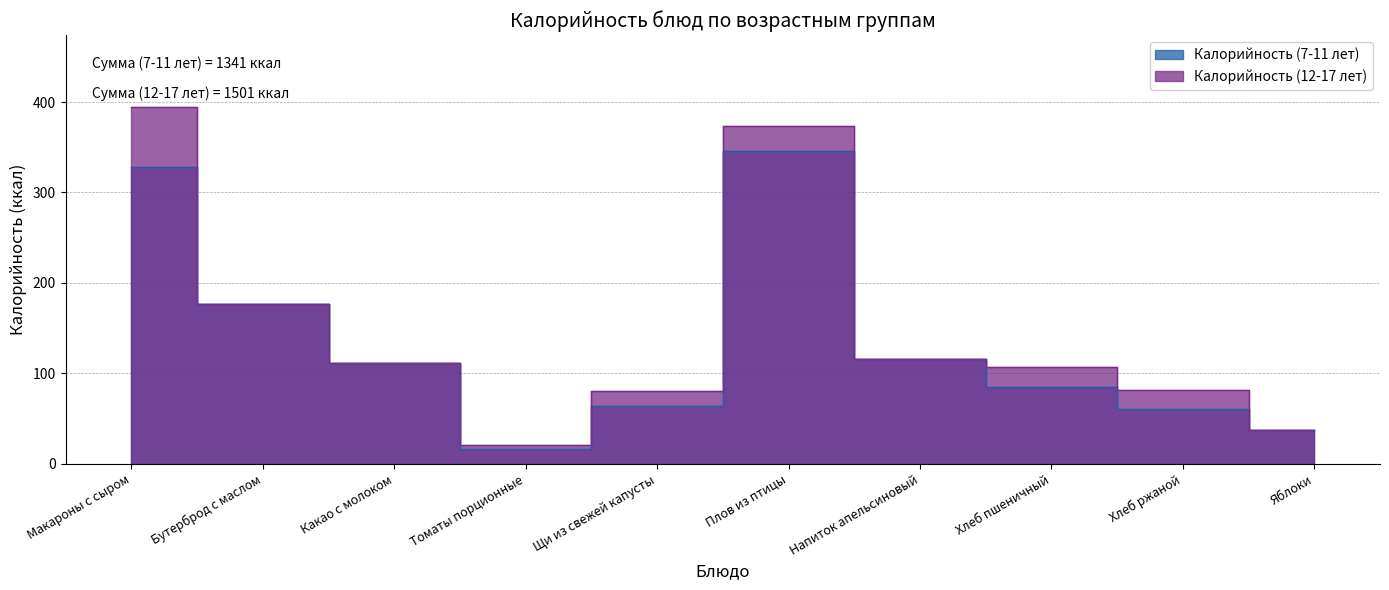

Reading left to right, what are all the values shown in this chart?

Калорийность (7-11 лет): 328	177	111	16	64	346	116	85	61	37
Калорийность (12-17 лет): 395	177	111	21	81	374	116	107	82	37